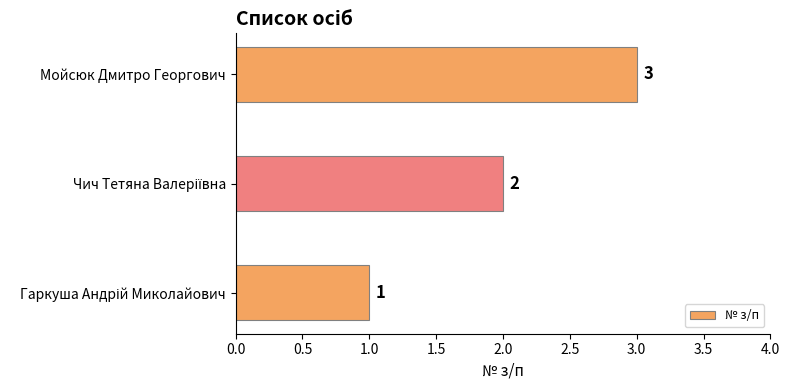

True or false: the data shows 2 at Мойсюк Дмитро Георгович.

False